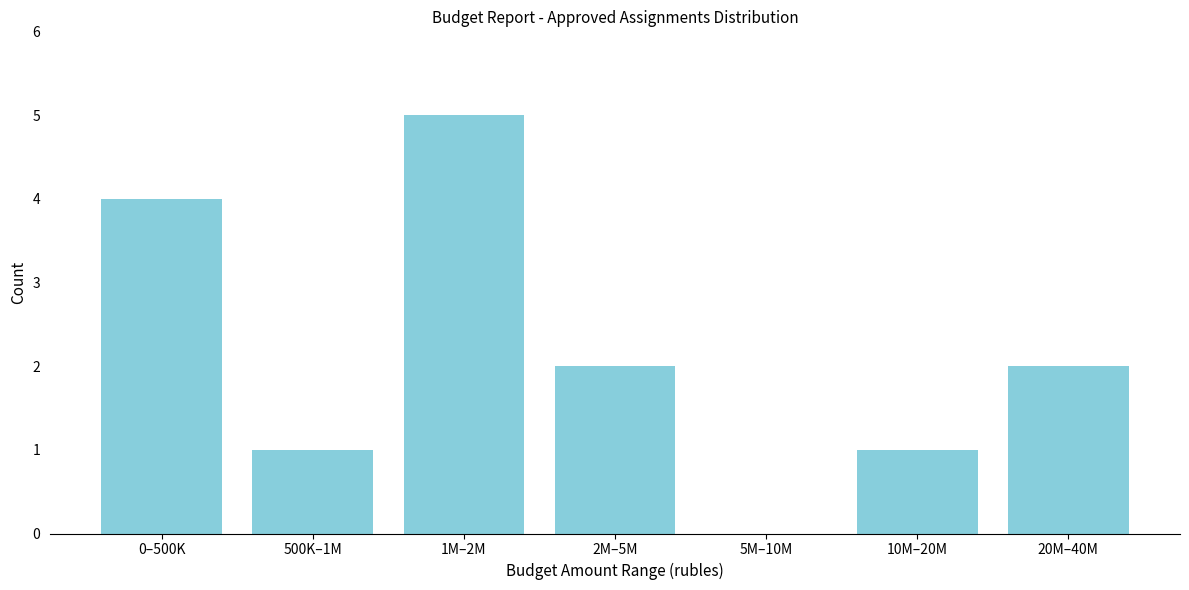

Reading left to right, extract all data points from this chart.

0–500K=4	500K–1M=1	1M–2M=5	2M–5M=2	5M–10M=0	10M–20M=1	20M–40M=2